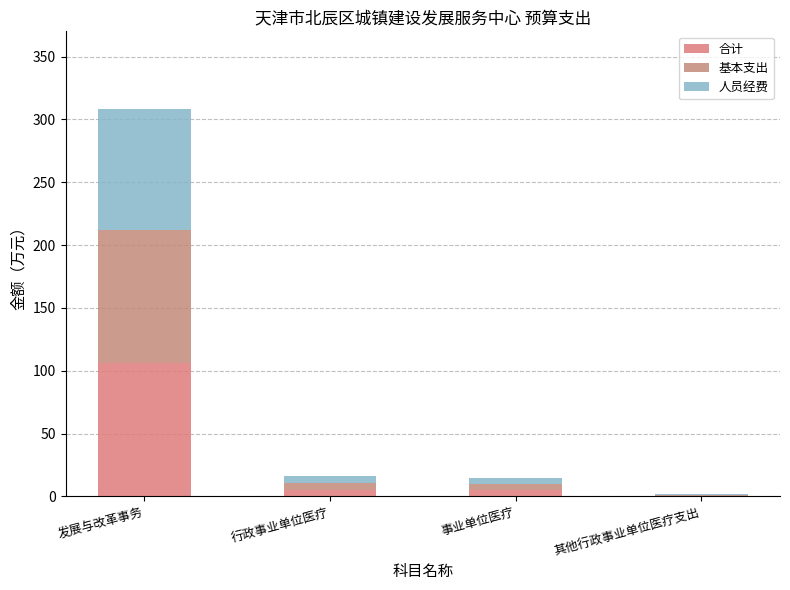

How many data points does each series have?

4